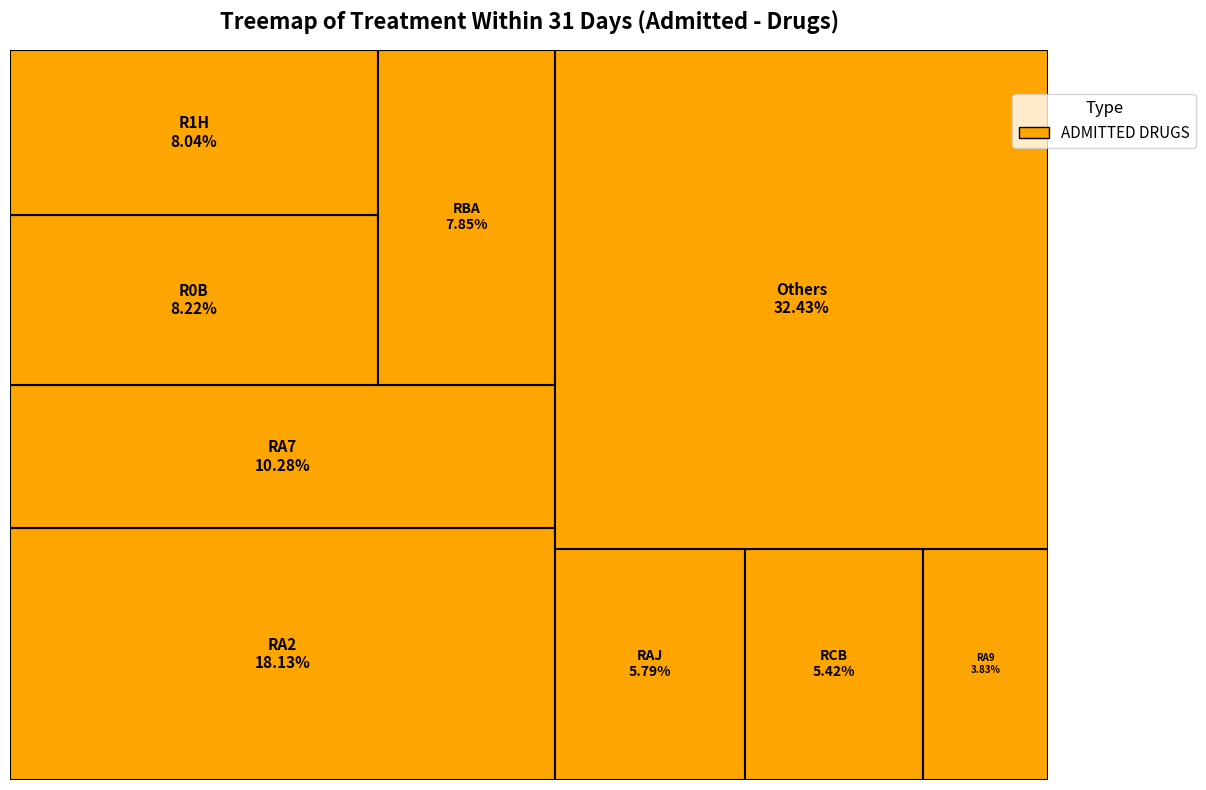

Which slice is the largest?

RA2